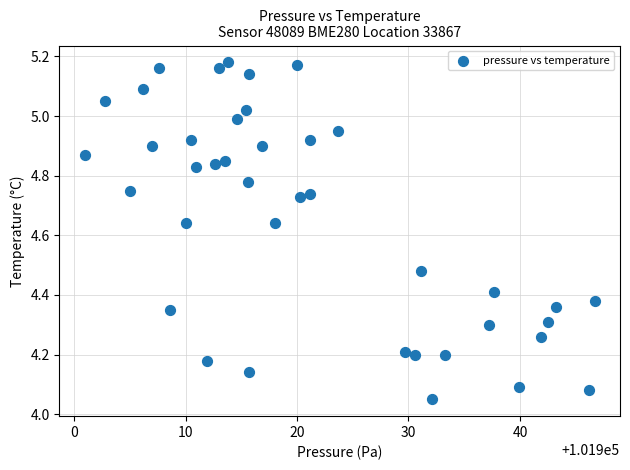

What is the range of Y values (max minus min)?

1.1